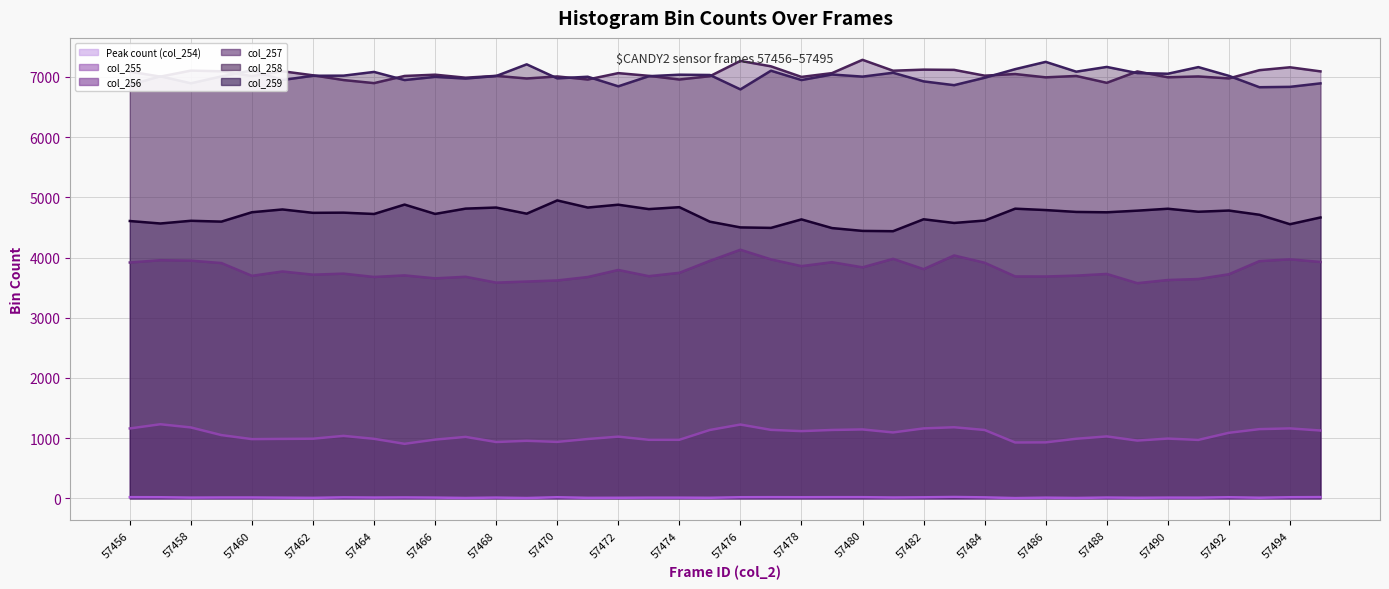

True or false: col_259 has more than 1 points higher than both neighbors.

True